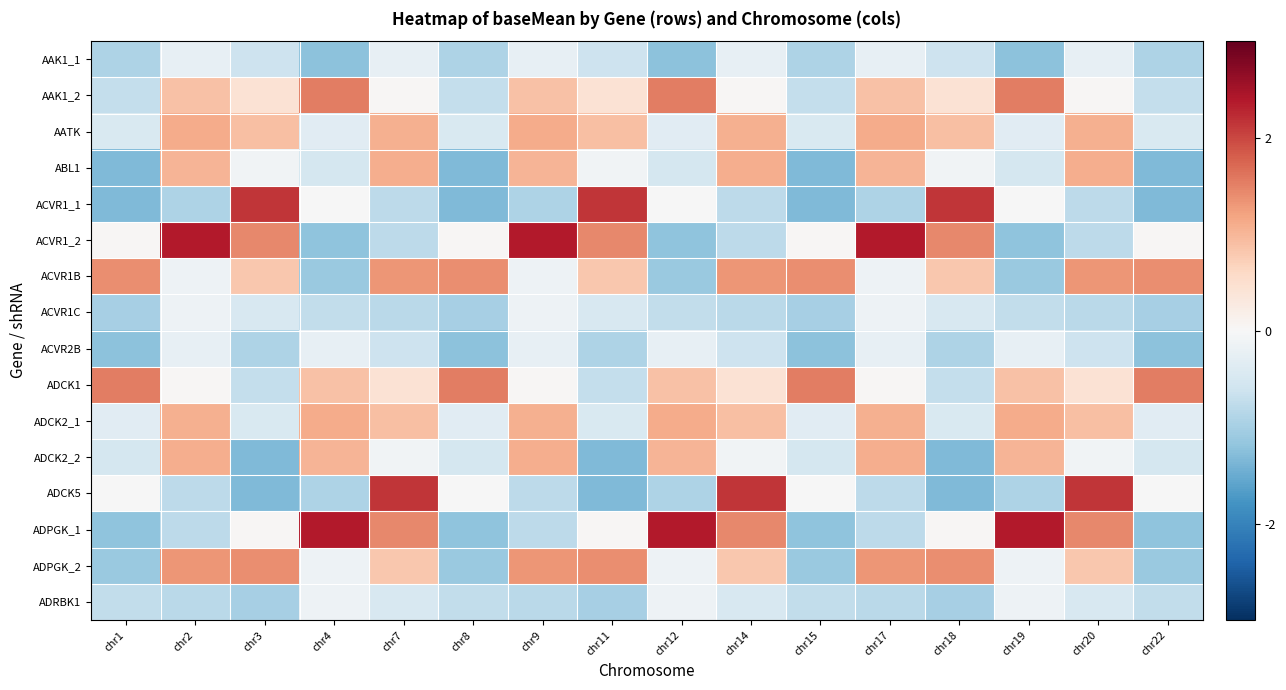

What is the greatest value displayed?

2.4